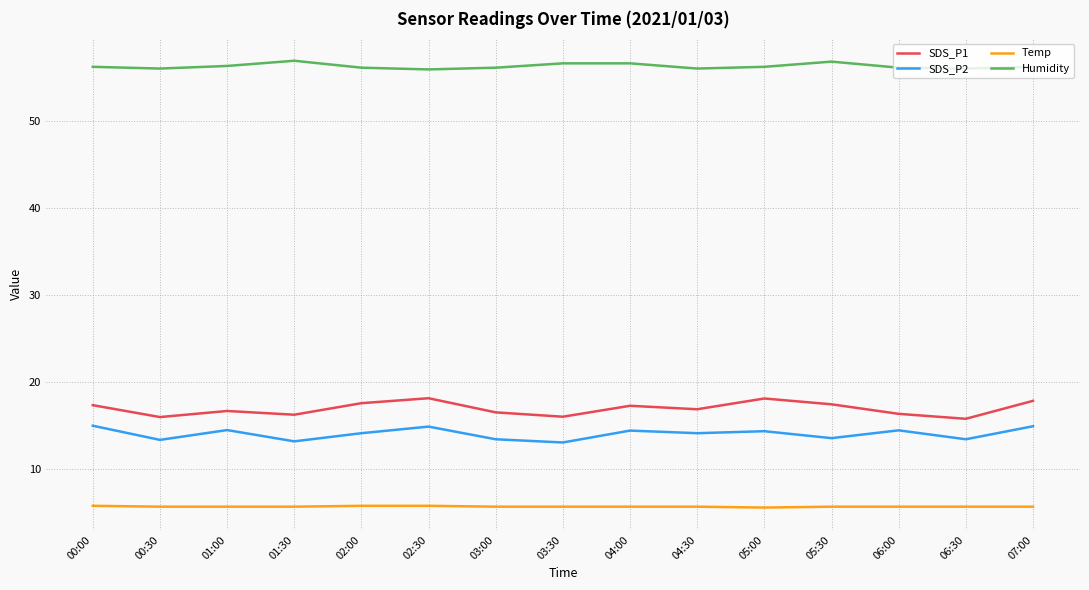

Which series has the largest total across all categories?

Humidity